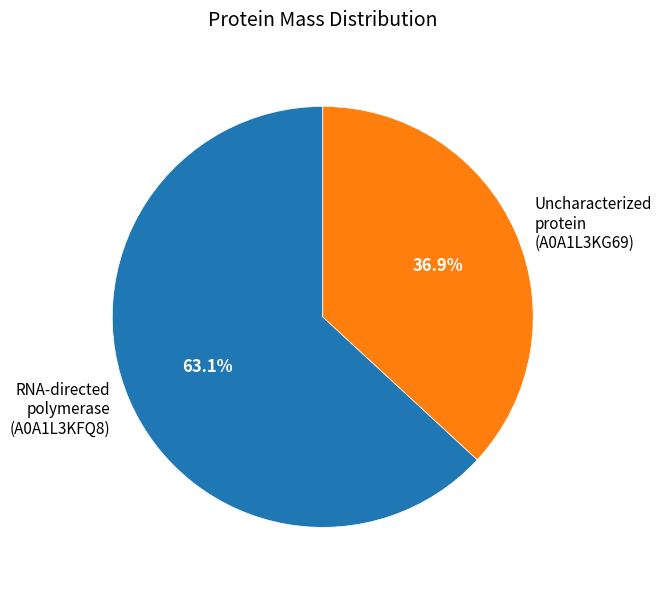

Is there any slice that represents more than half of the pie?

Yes